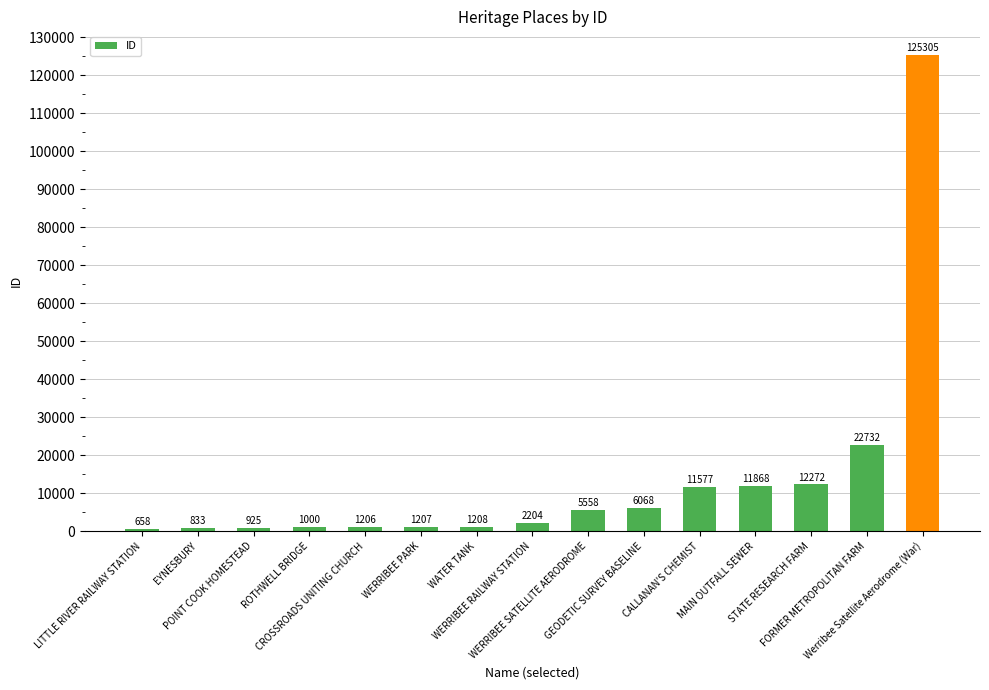

Reading left to right, transcribe all the data shown in this chart.

LITTLE RIVER RAILWAY STATION=658	EYNESBURY=833	POINT COOK HOMESTEAD=925	ROTHWELL BRIDGE=1000	CROSSROADS UNITING CHURCH=1206	WERRIBEE PARK=1207	WATER TANK=1208	WERRIBEE RAILWAY STATION=2204	WERRIBEE SATELLITE AERODROME=5558	GEODETIC SURVEY BASELINE=6068	CALLANAN'S CHEMIST=11577	MAIN OUTFALL SEWER=11868	STATE RESEARCH FARM=12272	FORMER METROPOLITAN FARM=22732	Werribee Satellite Aerodrome (War)=125305